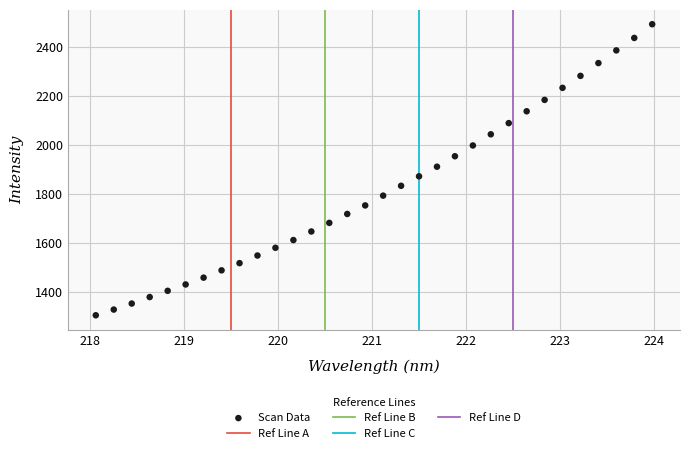

What is the range of Y values (max minus min)?

1190.1